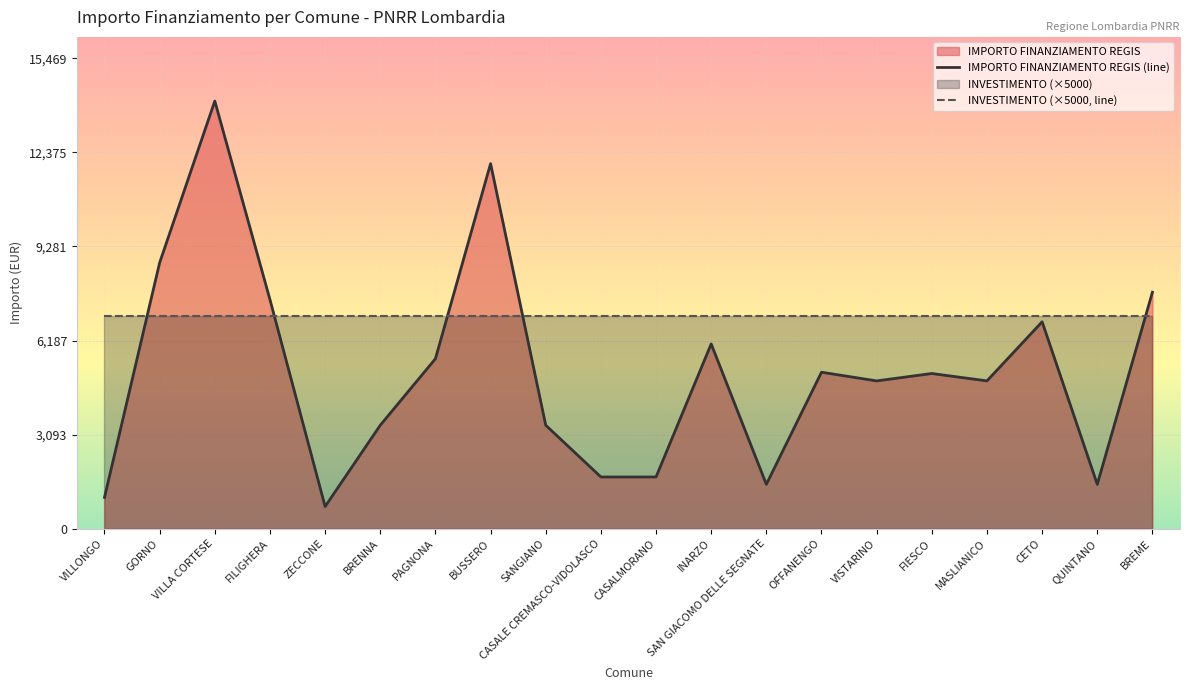

What is the label of the 19th point from the right?

GORNO